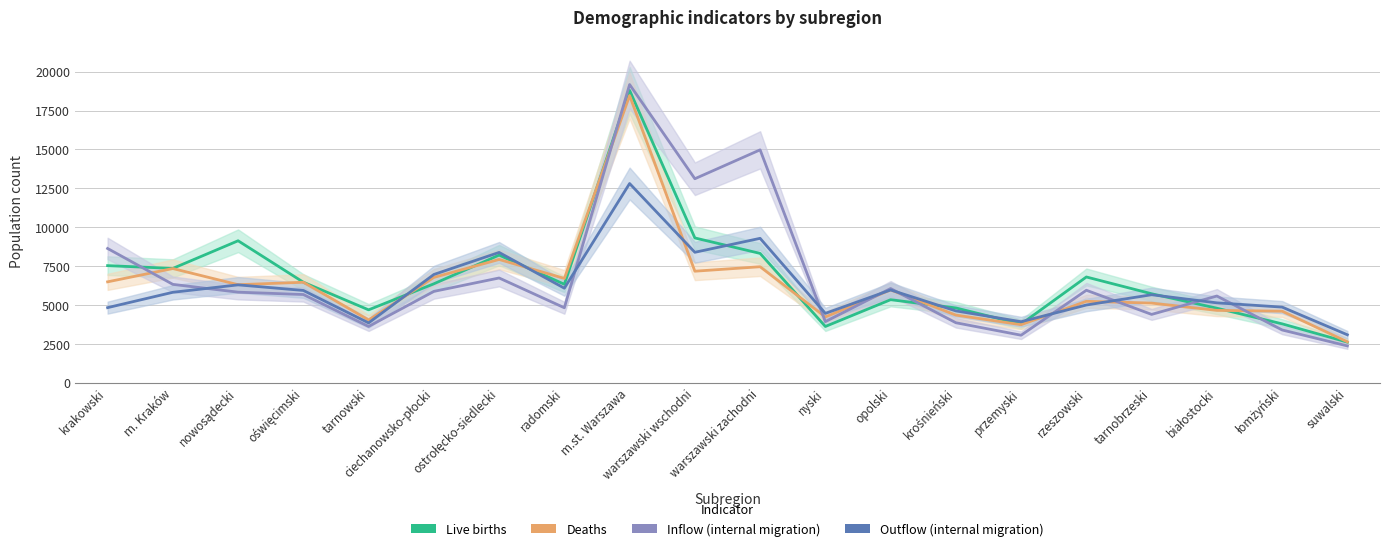

Is it true that Deaths equals 11476 at ostrołęcko-siedlecki?

False